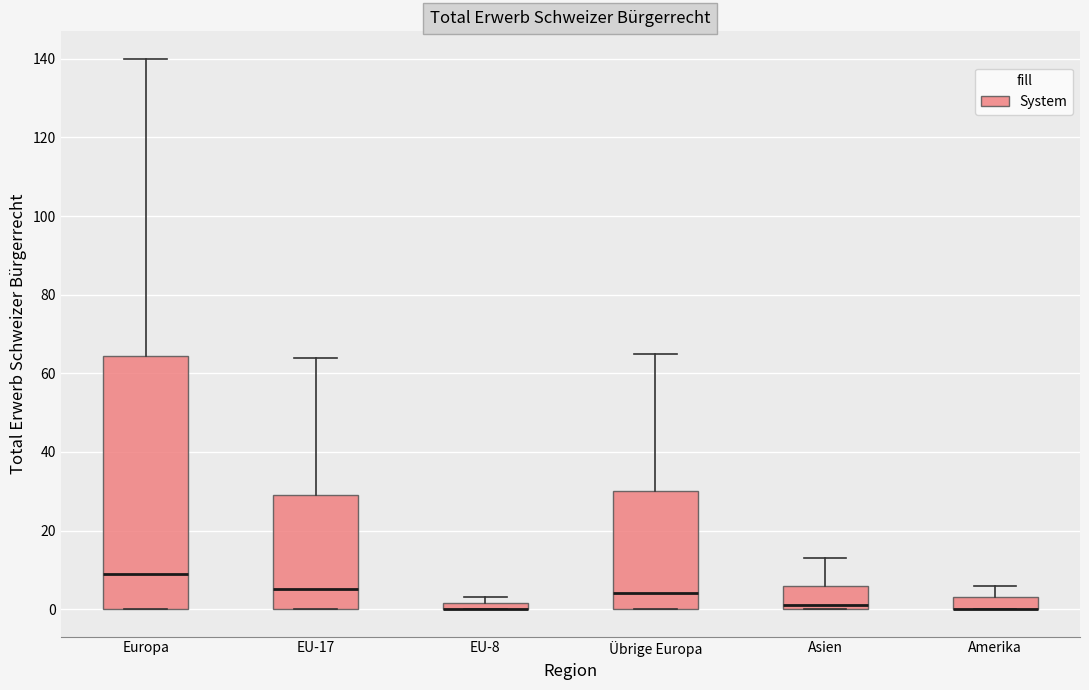

Where is the lower edge of the box for Europa on the y-axis? The values are not printed on the chart, so give them approximately, as read against the axis.

0